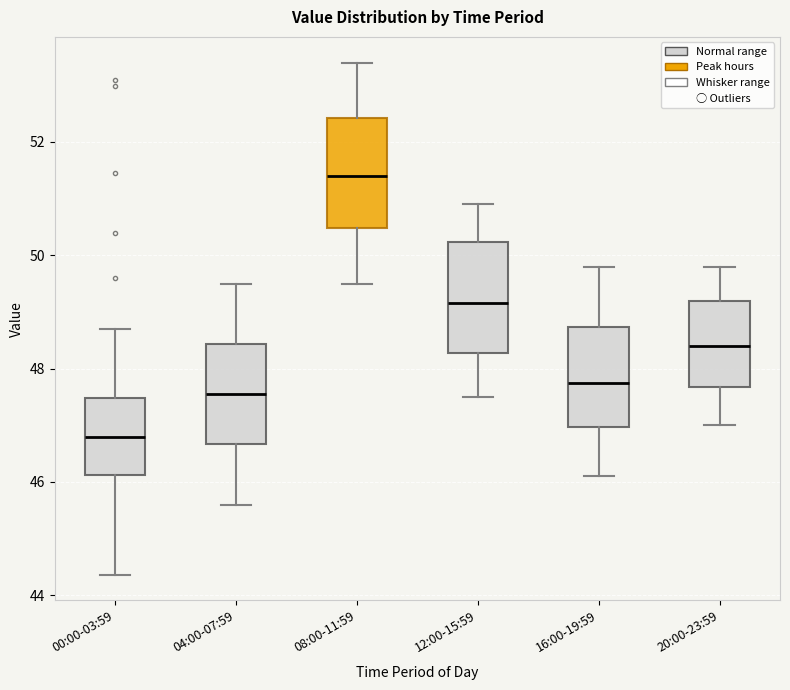

Reading left to right, transcribe this box plot: for each box, give where its median line is, the range the box spans, and where its two whiskers end, as read against the y-axis. The values are not printed on the chart, so give them approximately, as read against the axis.

00:00-03:59: median 46.8, box 46.2 to 47.4, whiskers 44.4 to 48.8
04:00-07:59: median 47.6, box 46.6 to 48.4, whiskers 45.6 to 49.6
08:00-11:59: median 51.4, box 50.4 to 52.4, whiskers 49.6 to 53.4
12:00-15:59: median 49.2, box 48.2 to 50.2, whiskers 47.6 to 51.0
16:00-19:59: median 47.8, box 47.0 to 48.8, whiskers 46.2 to 49.8
20:00-23:59: median 48.4, box 47.6 to 49.2, whiskers 47.0 to 49.8